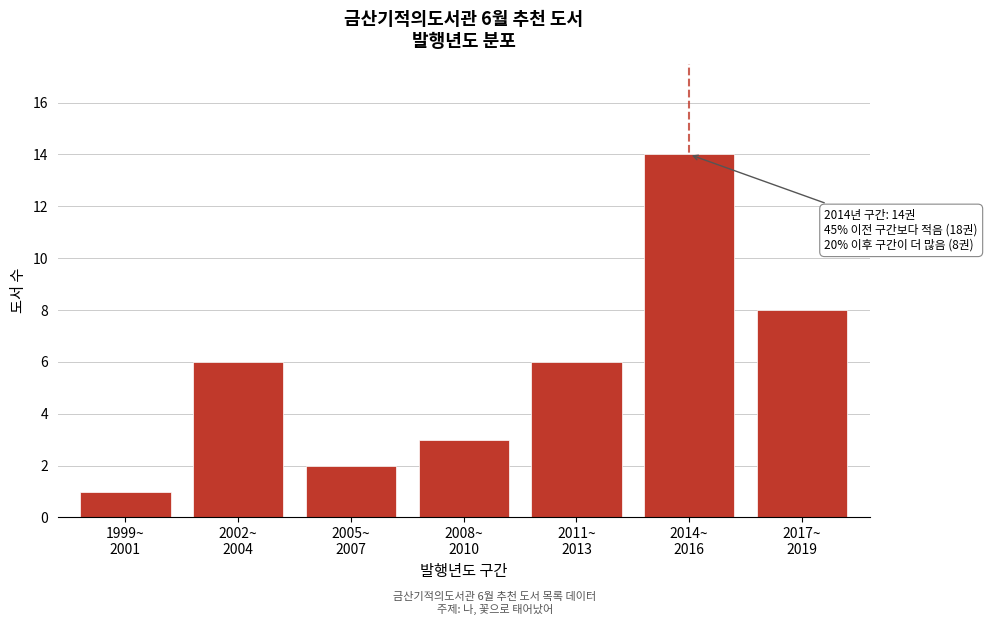

Reading left to right, transcribe all the data shown in this chart.

1	6	2	3	6	14	8